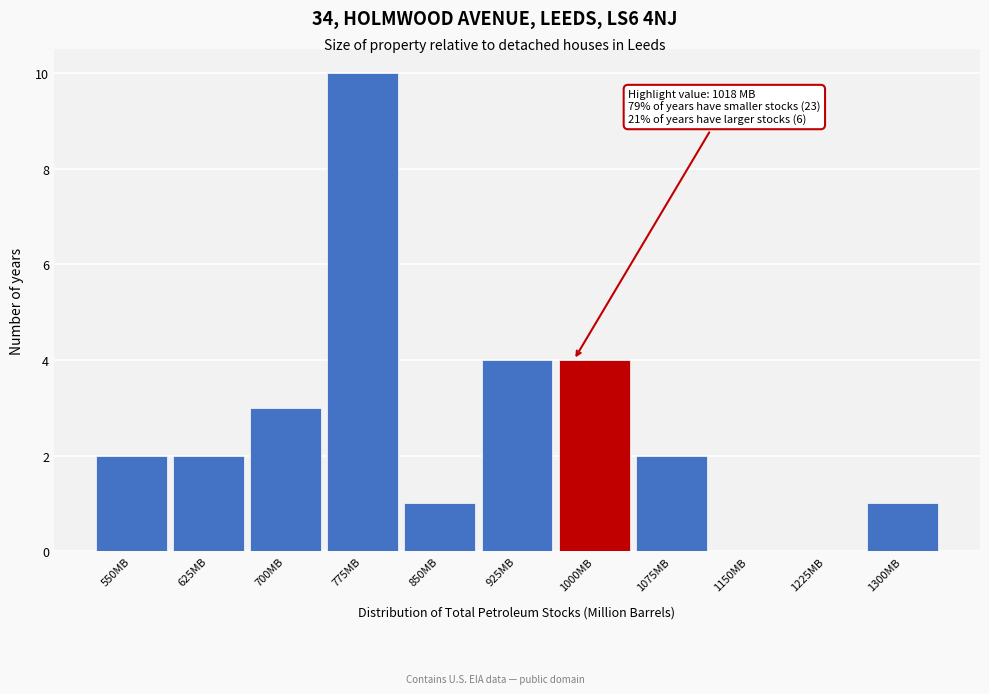

Reading right to left, what are all the values shown in this chart?

1300MB=1	1225MB=0	1150MB=0	1075MB=2	1000MB=4	925MB=4	850MB=1	775MB=10	700MB=3	625MB=2	550MB=2